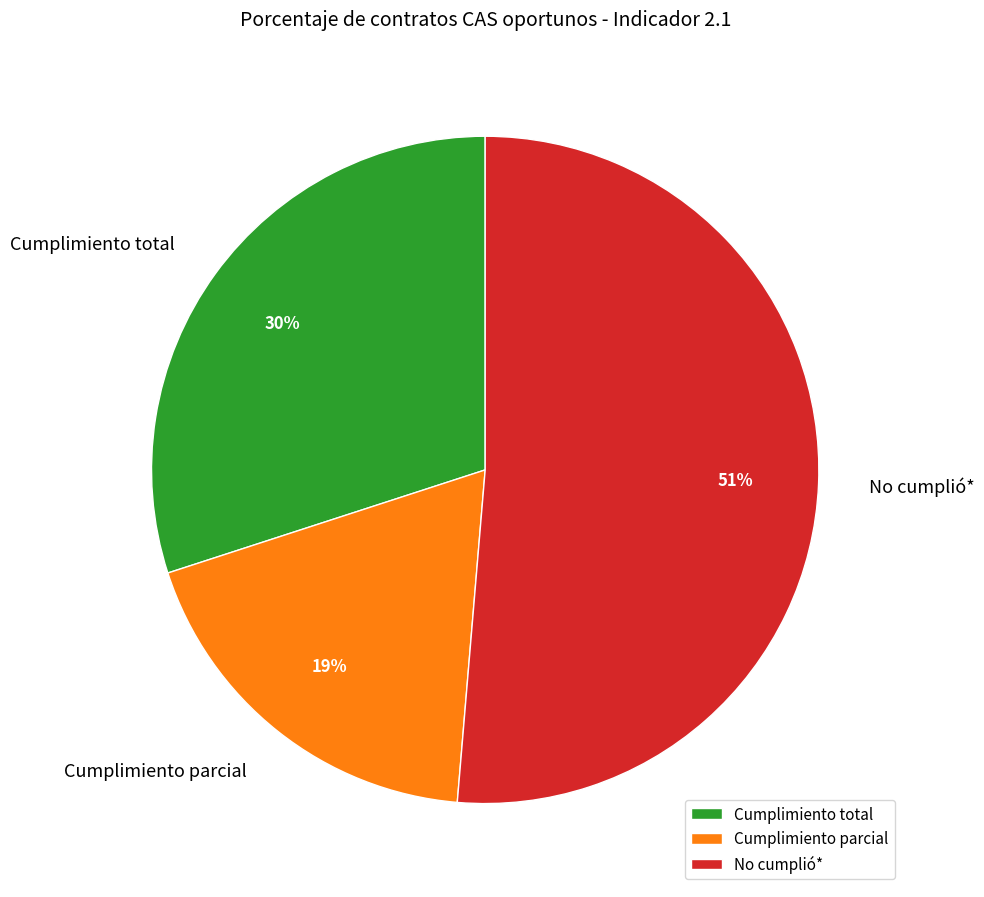

Rank the categories by value from highest to lowest.

No cumplió*, Cumplimiento total, Cumplimiento parcial